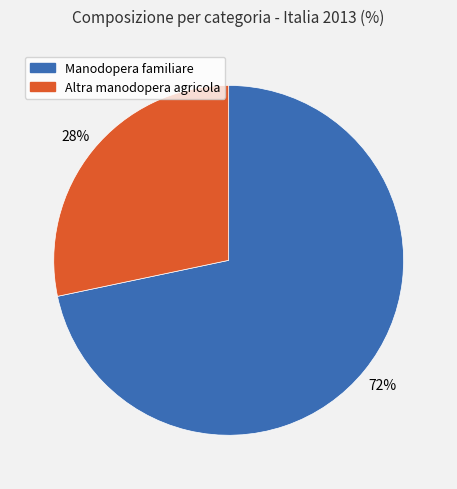

Is Manodopera familiare the majority of the pie?

Yes